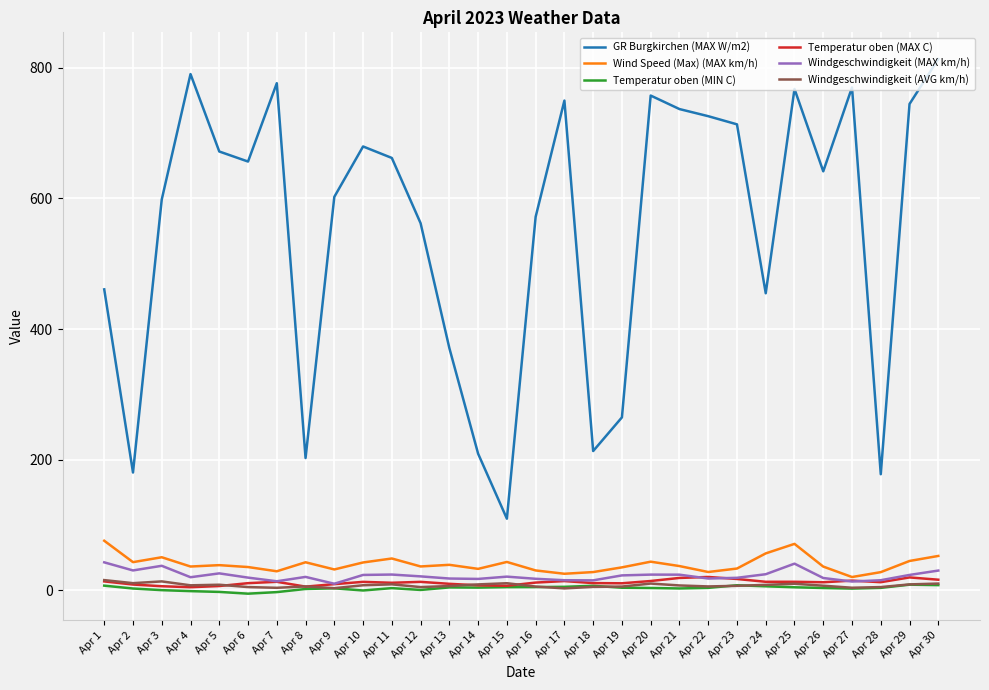

What is the maximum value for Windgeschwindigkeit (MAX km/h)?

42.6